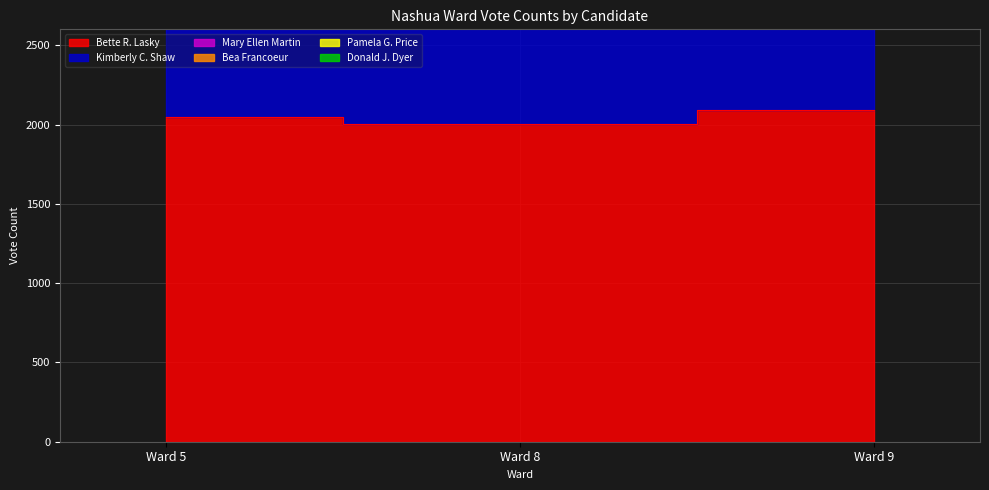

What value does the Mary Ellen Martin series have at Ward 9, to the nearest 10?

6450